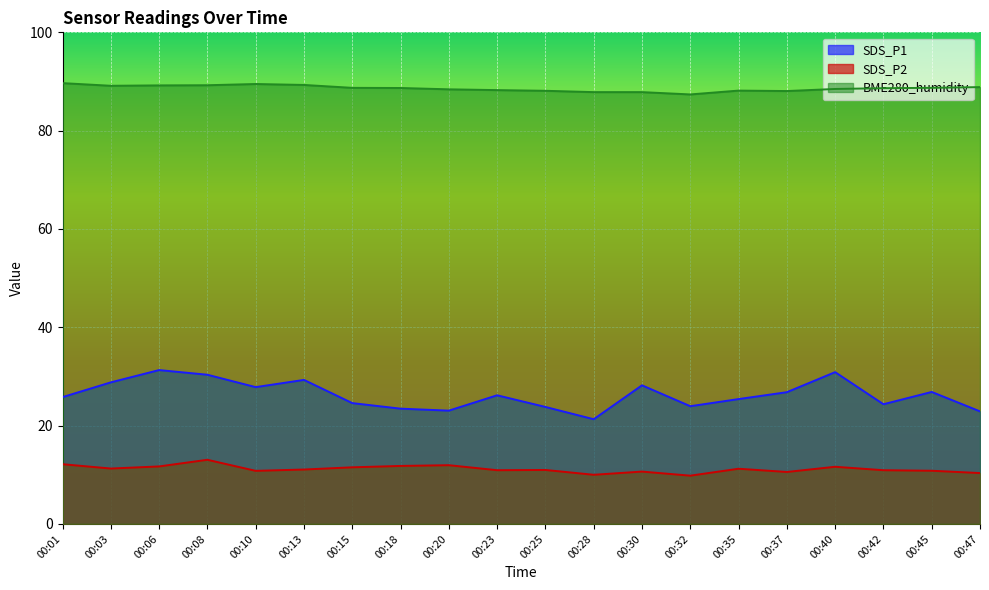

True or false: SDS_P1 and BME280_humidity intersect in this chart.

False